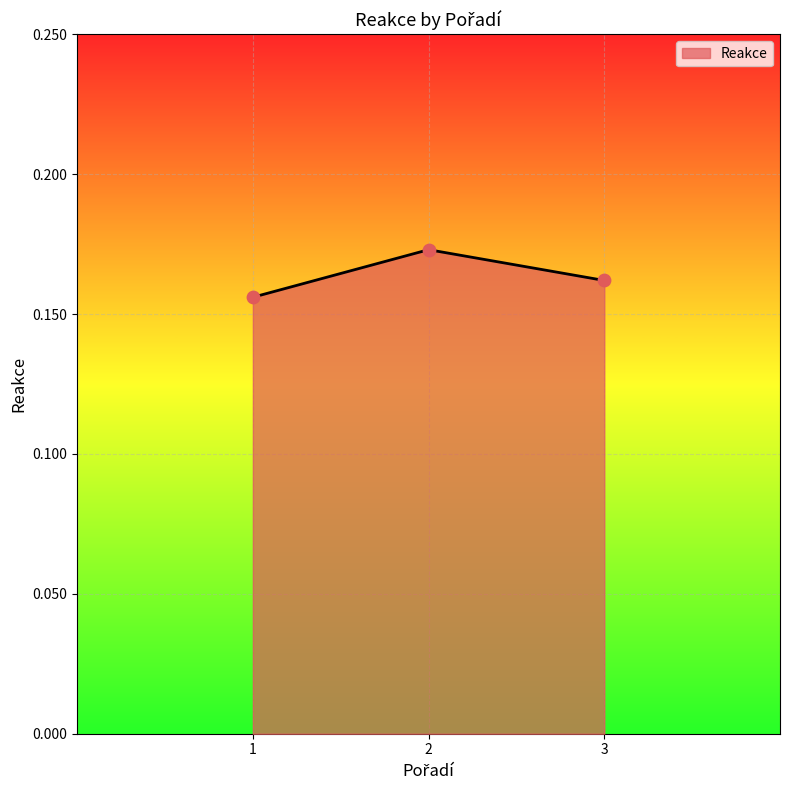

Which has a higher value, 1 or 2?

2